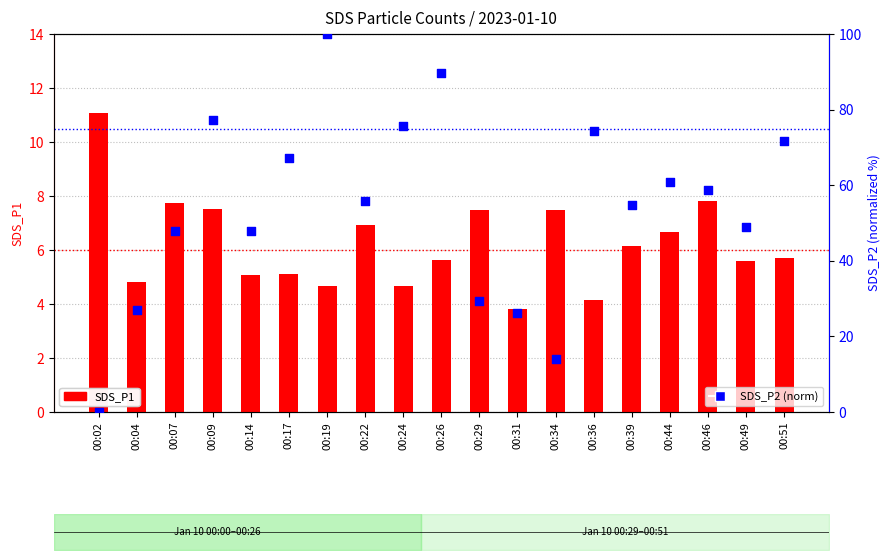

At which category is the sum across all series the highest?

00:19